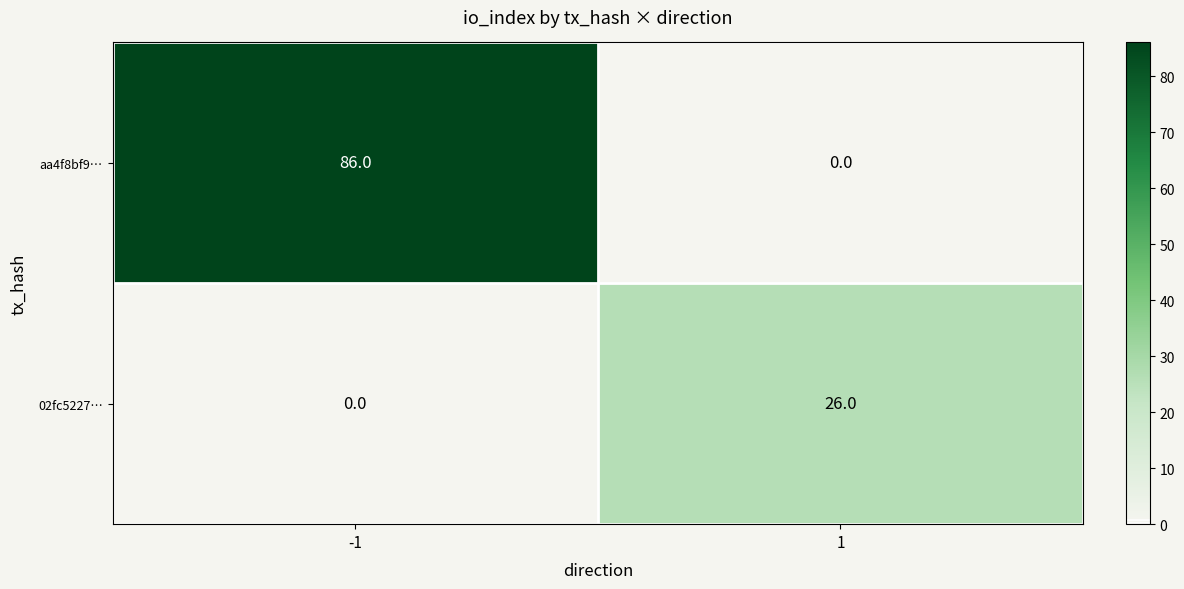

True or false: aa4f8bf9… has a value of 48 at -1.

False